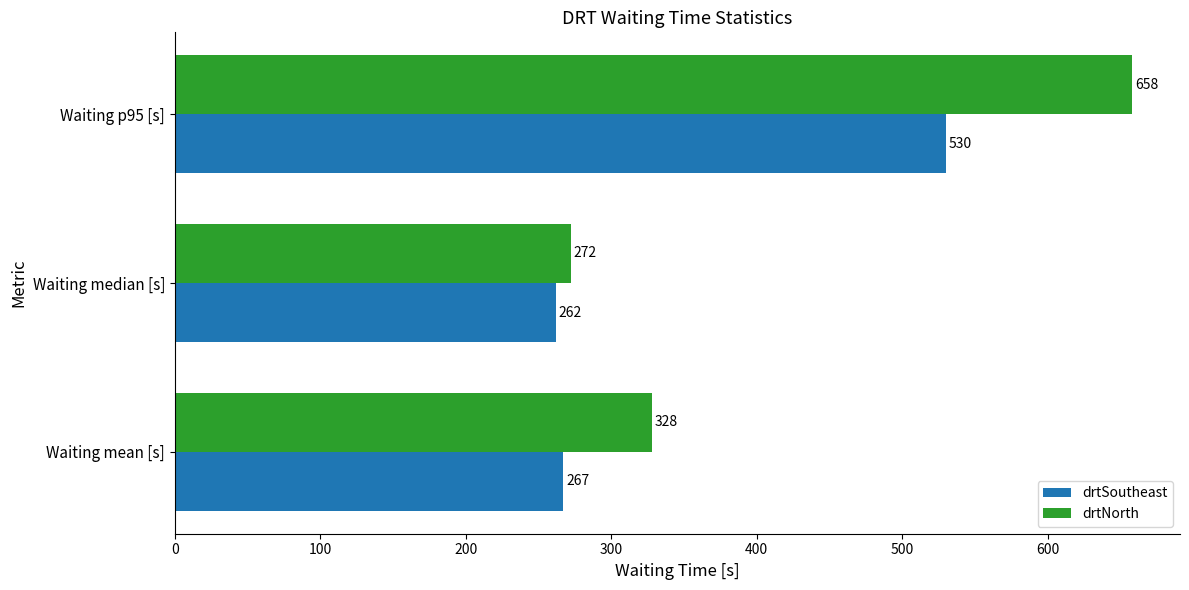

Between Waiting median [s] and Waiting p95 [s], which series saw the biggest shift?

drtNorth